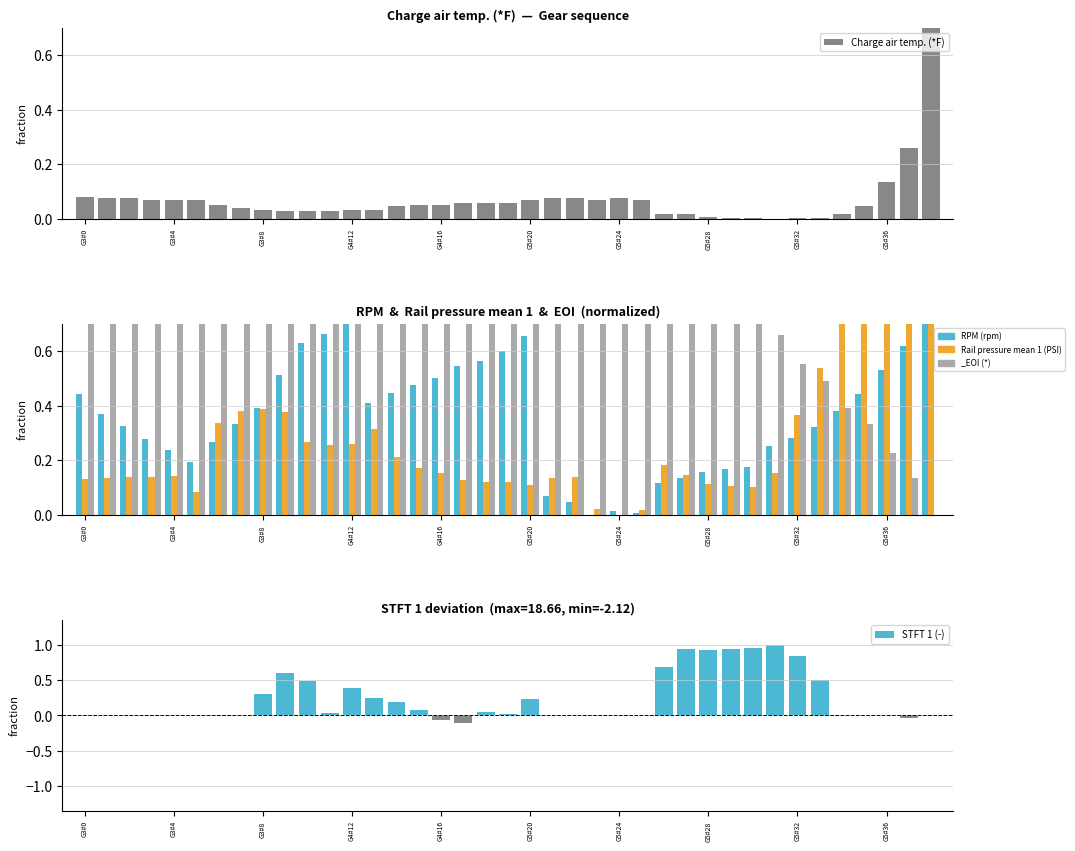

The Rail pressure mean 1 (PSI) series shows 0.3 at G4#12. True or false?

False